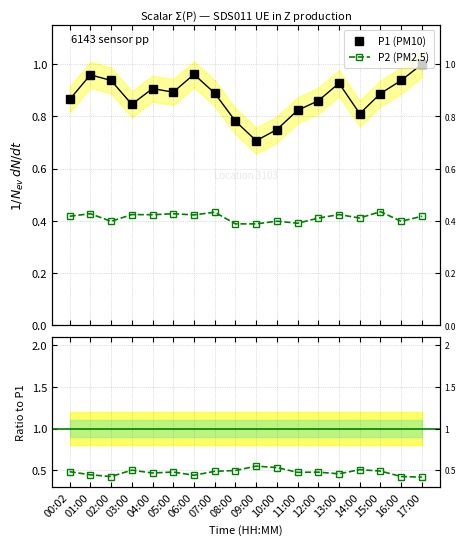

Is this an area chart (filled region under the line)?

No